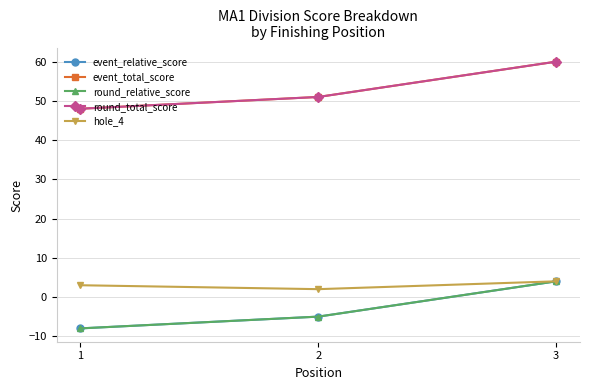

Between 3 and 1, which is larger?

3